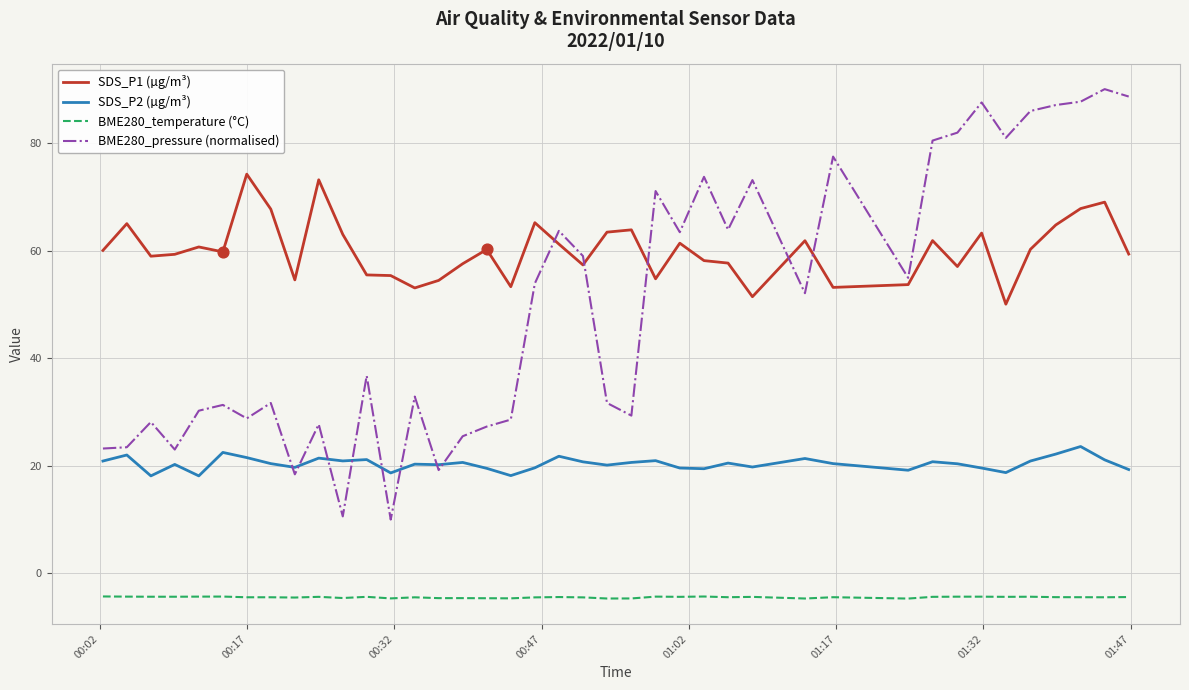

What are all the series names shown in the legend?

SDS_P1 (µg/m³), SDS_P2 (µg/m³), BME280_temperature (°C), BME280_pressure (normalised)